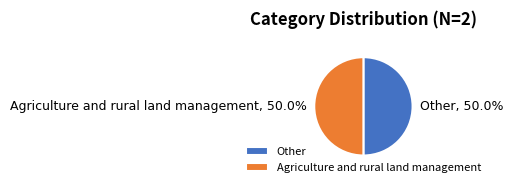

To the nearest percent, what is the average slice percentage?

50%